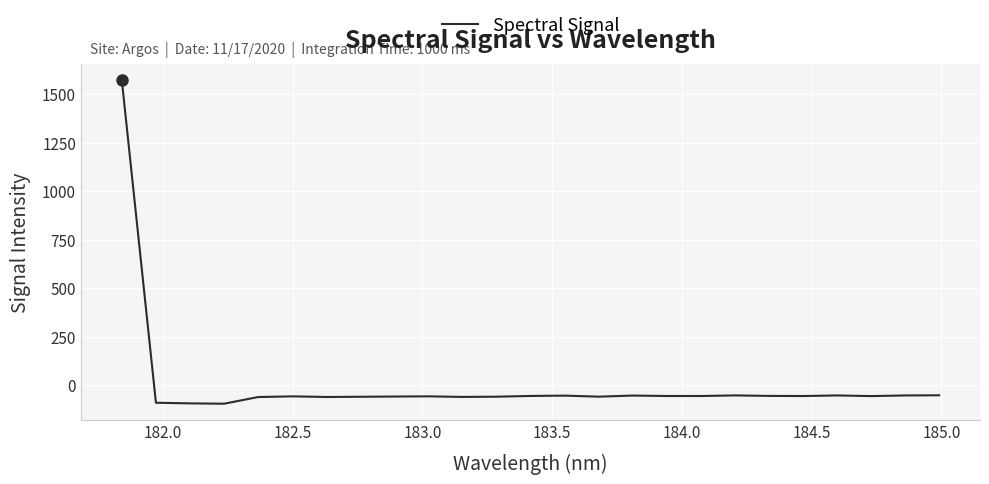

What is the maximum value shown in the chart?

1570.0